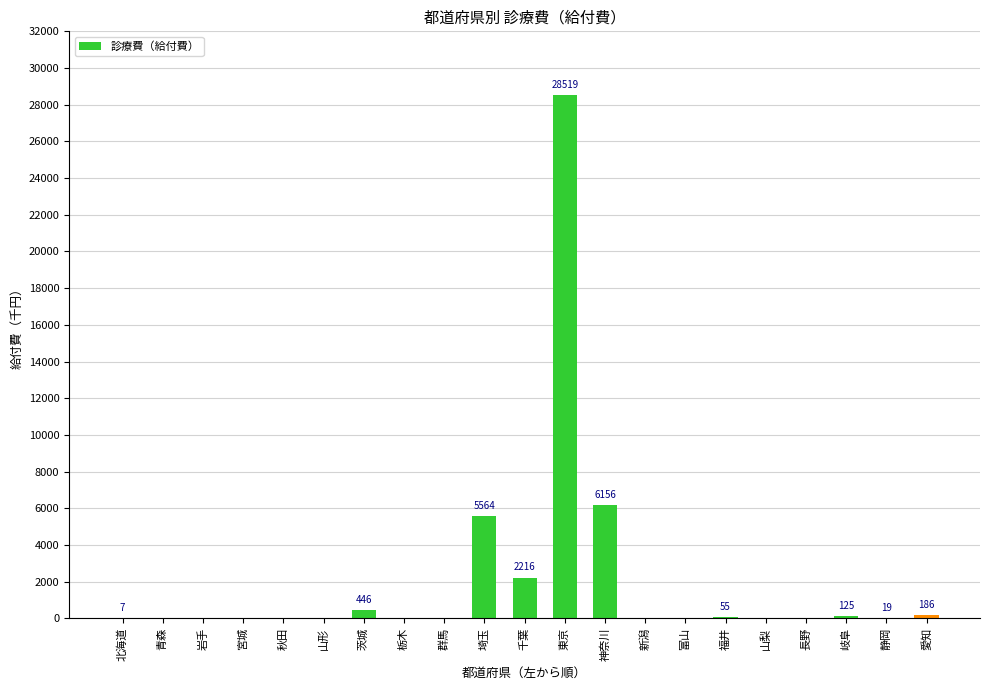

What is the sum of all values?

43293.1